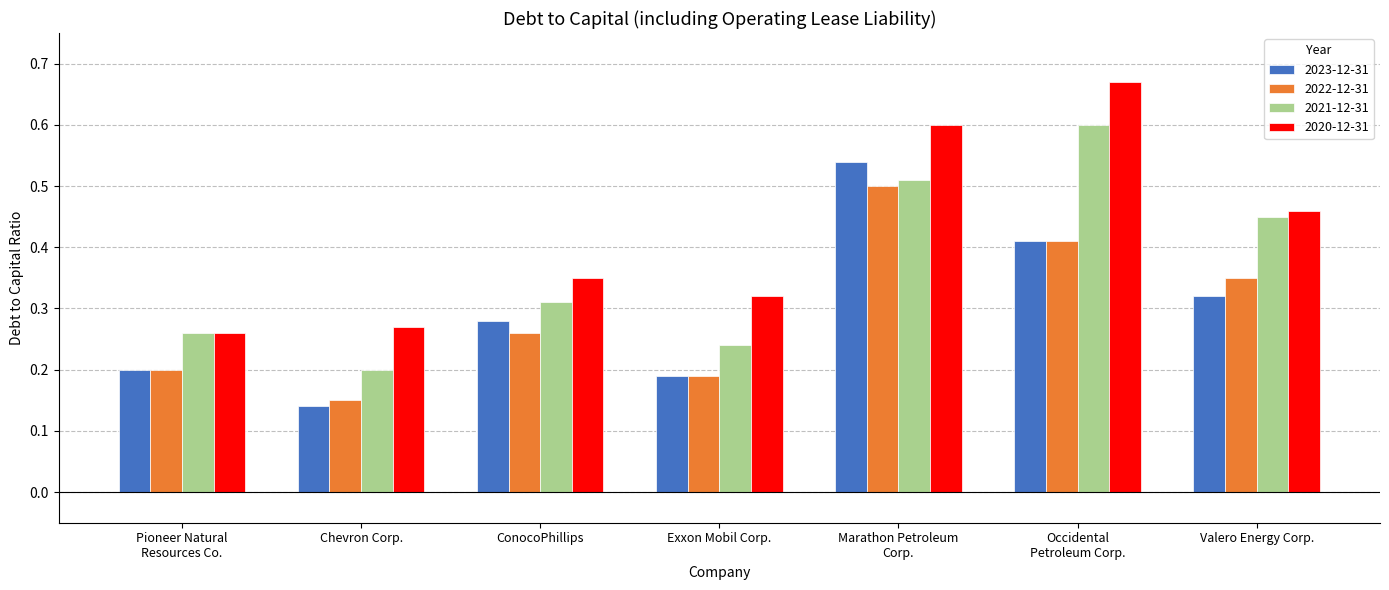

At which label does 2021-12-31 reach its minimum?

Chevron Corp.